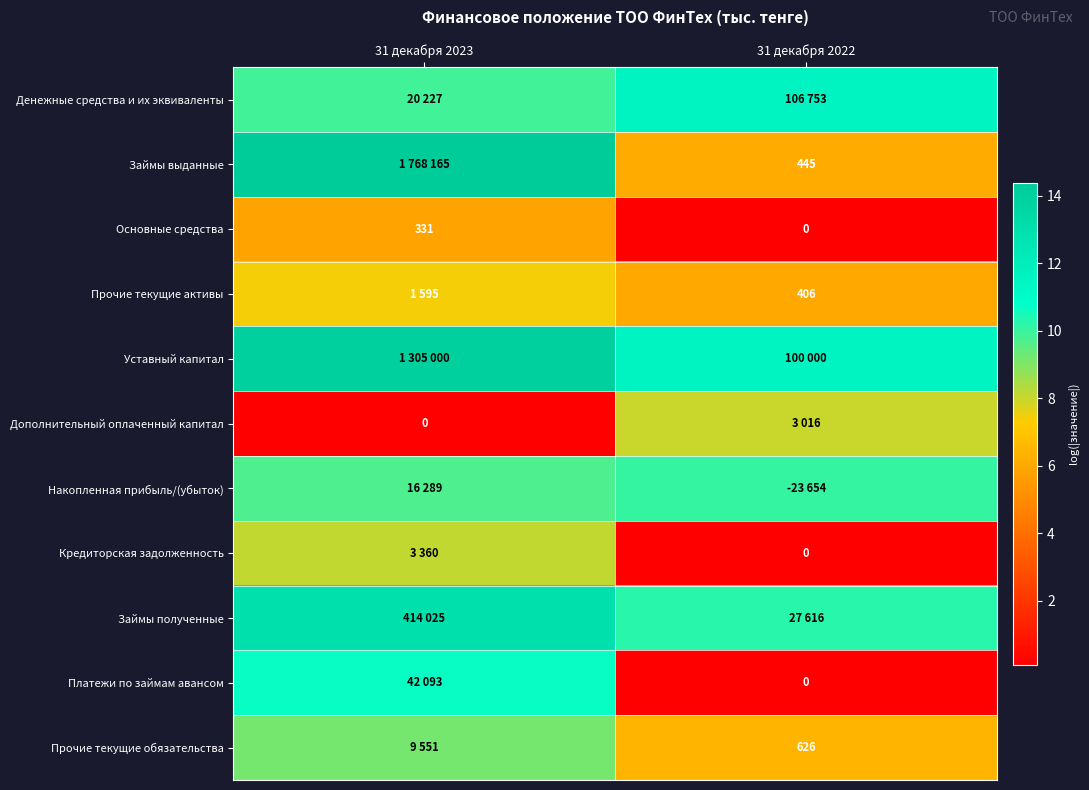

At how many categories does at least one series exceed 1?

2